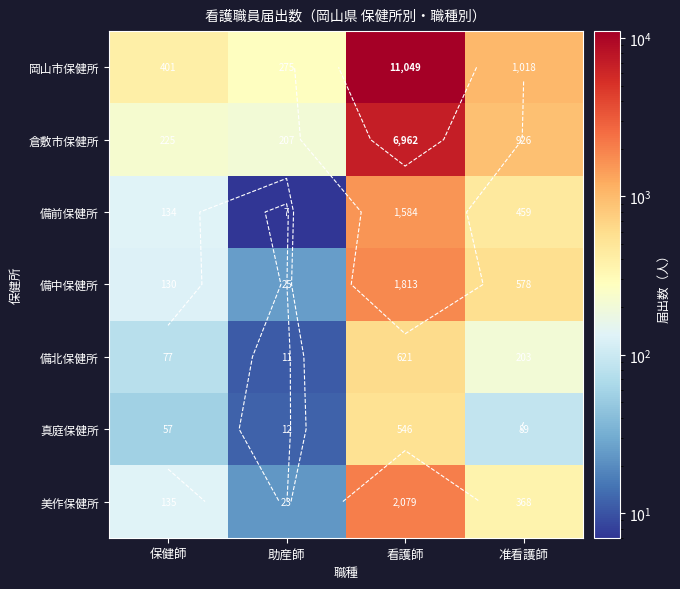

Which series changed the most between 助産師 and 看護師?

岡山市保健所